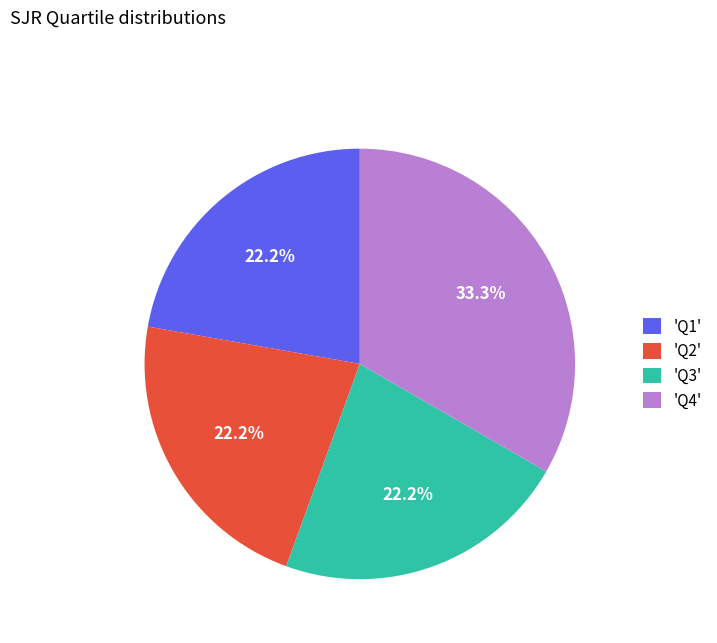

What is the largest slice in the pie chart?

'Q4'